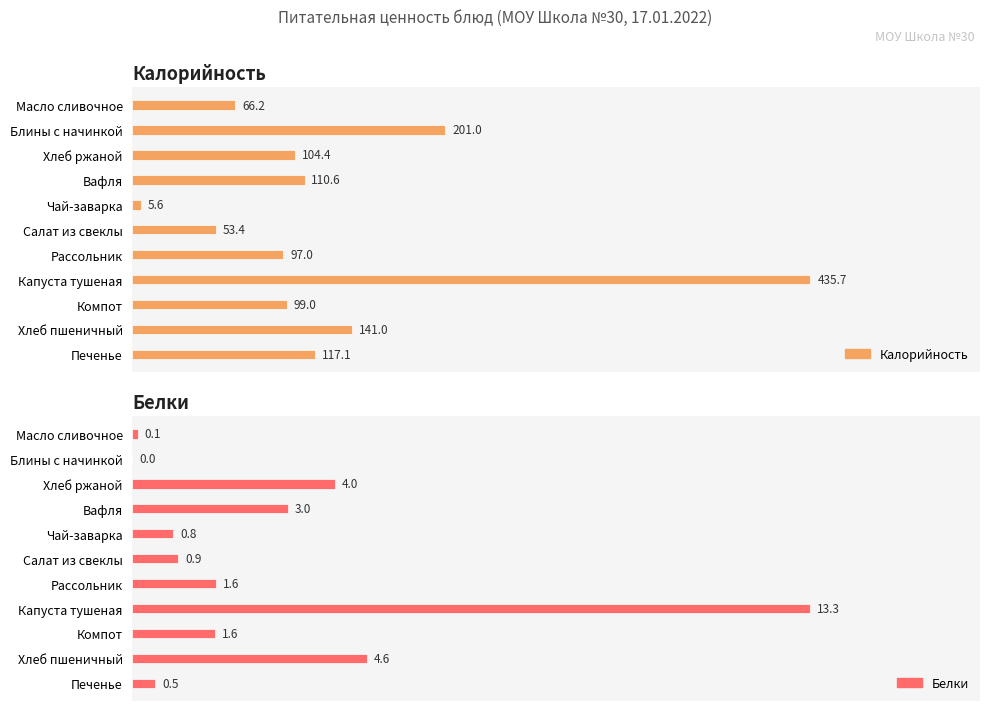

Reading left to right, extract all data points from this chart.

Калорийность: 66.2	201.0	104.4	110.6	5.6	53.4	97.0	435.7	99.0	141.0	117.1
Белки: 0.1	0.0	4.0	3.0	0.8	0.9	1.6	13.3	1.6	4.6	0.5